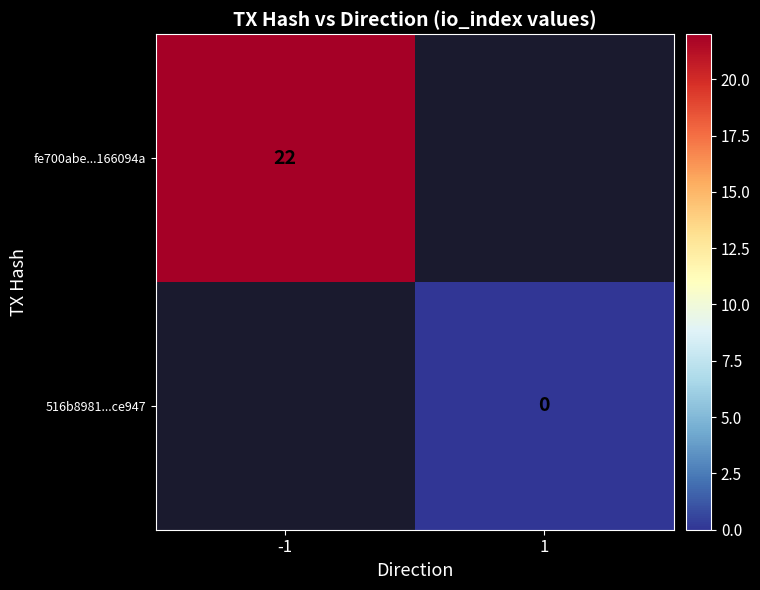

True or false: fe700abe...166094a has a value of 22 at -1.

True